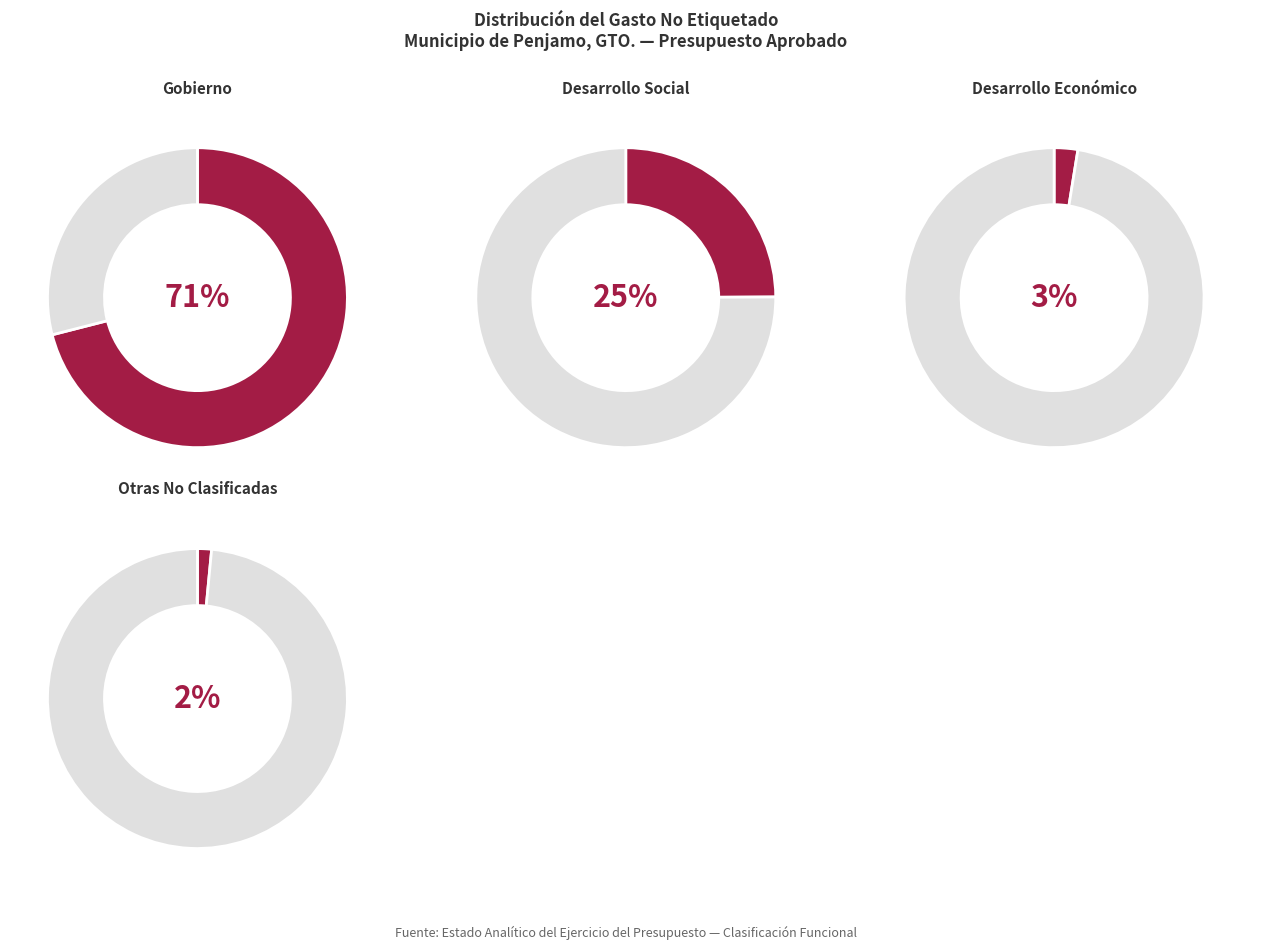

Is there any slice that represents more than half of the pie?

Yes